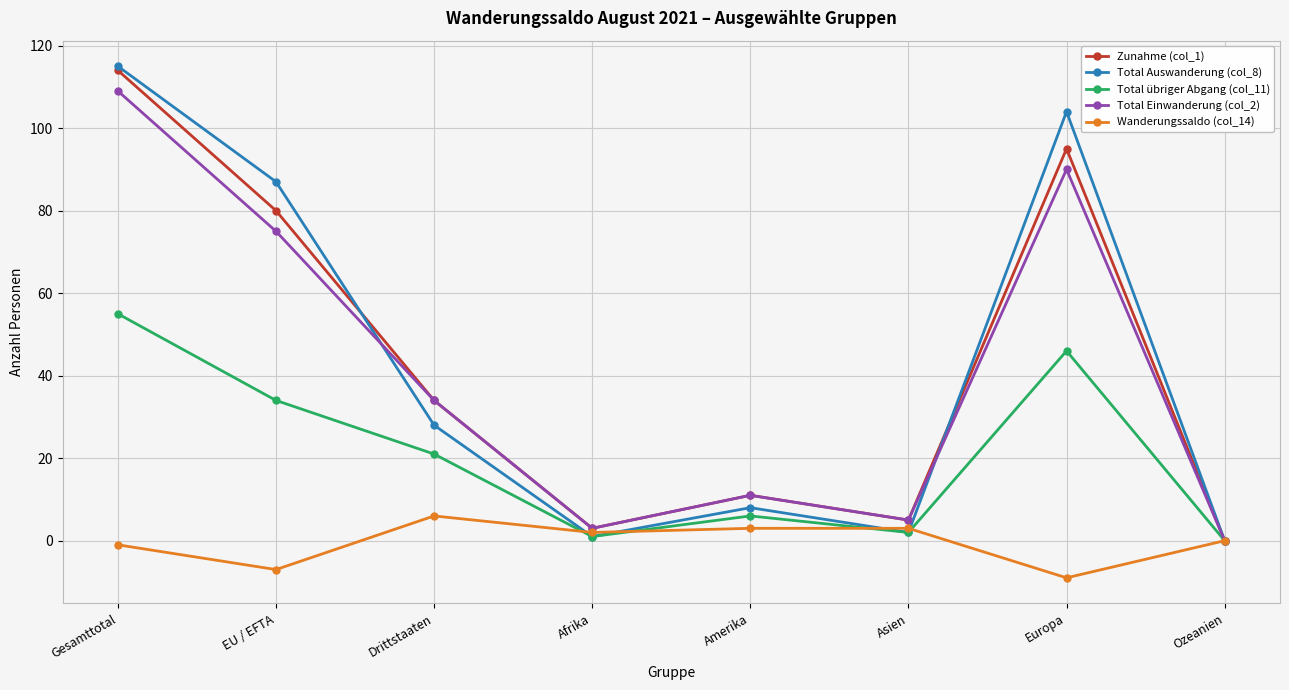

At which category is the sum across all series the highest?

Gesamttotal